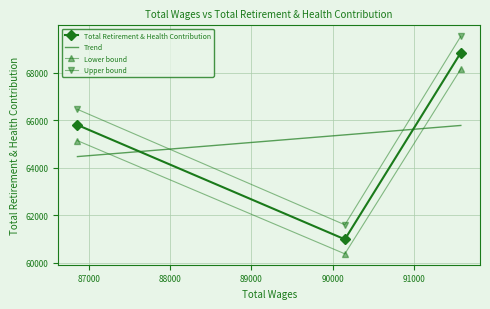

What is the minimum value for Lower bound?

60382.1